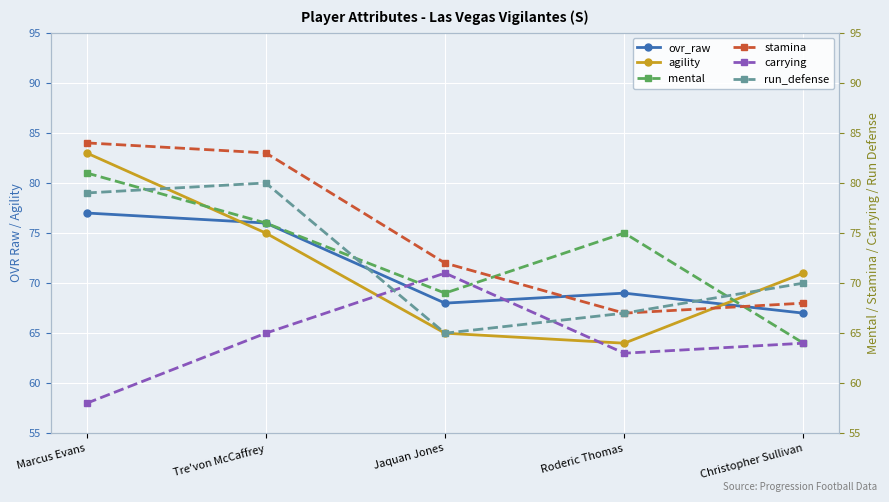

What is the value of the ovr_raw point at the 4th from the left?

69